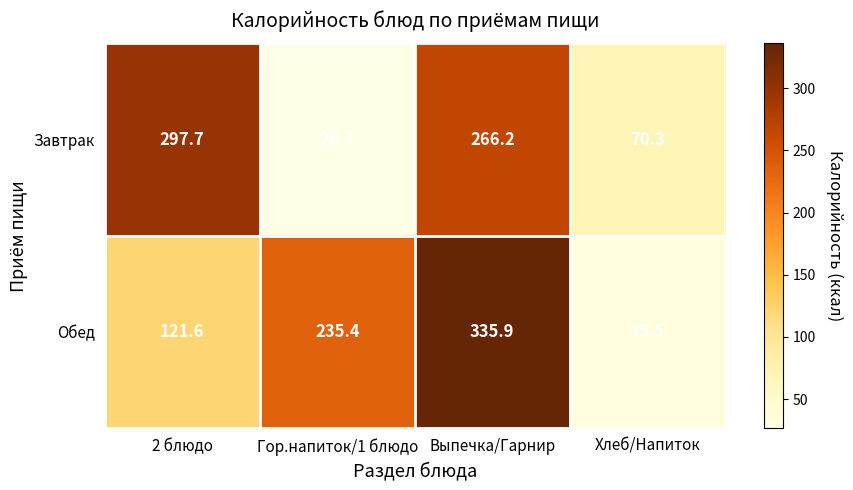

Count the number of categories in the chart.

4